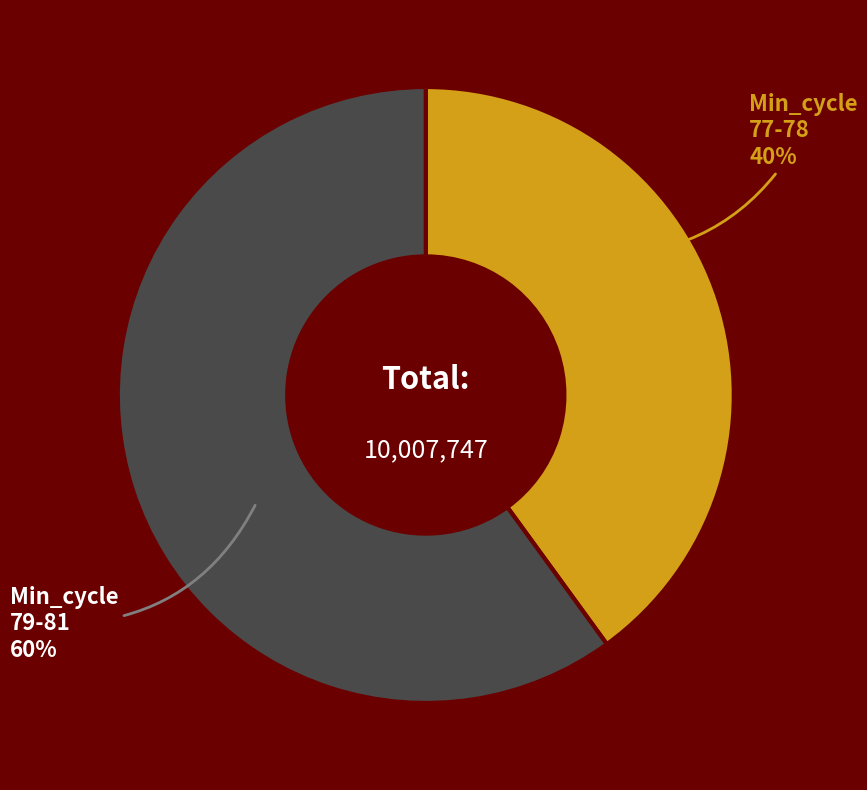

To the nearest percent, what is the average slice percentage?

50%